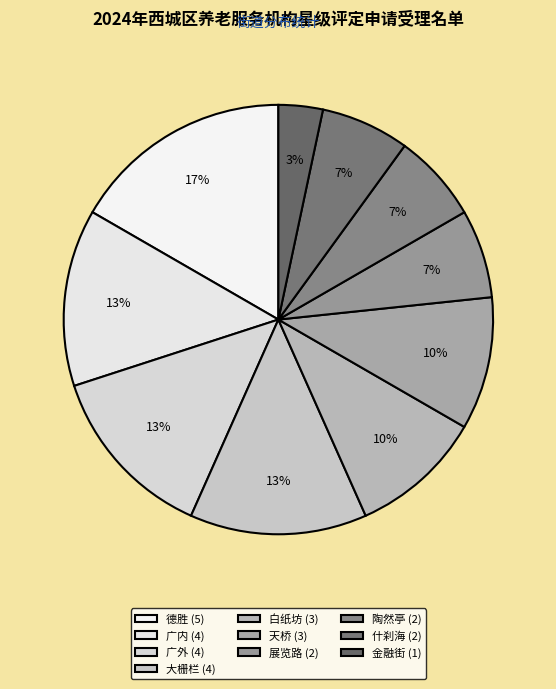

Count the number of slices in the pie.

10